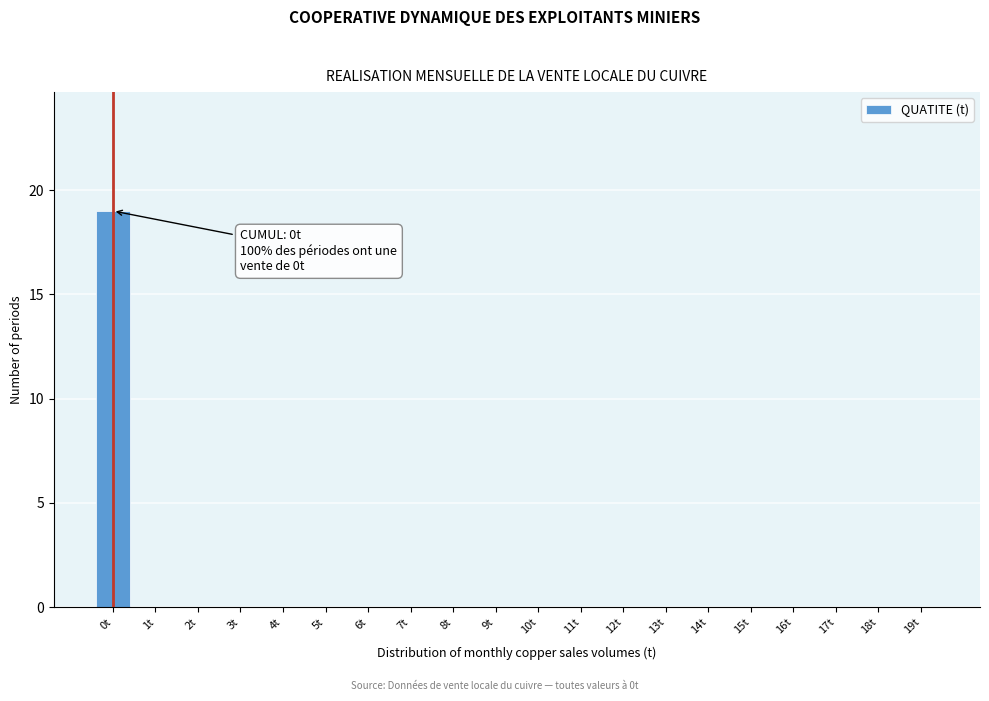

Reading left to right, transcribe all the data shown in this chart.

0t=19	1t=0	2t=0	3t=0	4t=0	5t=0	6t=0	7t=0	8t=0	9t=0	10t=0	11t=0	12t=0	13t=0	14t=0	15t=0	16t=0	17t=0	18t=0	19t=0